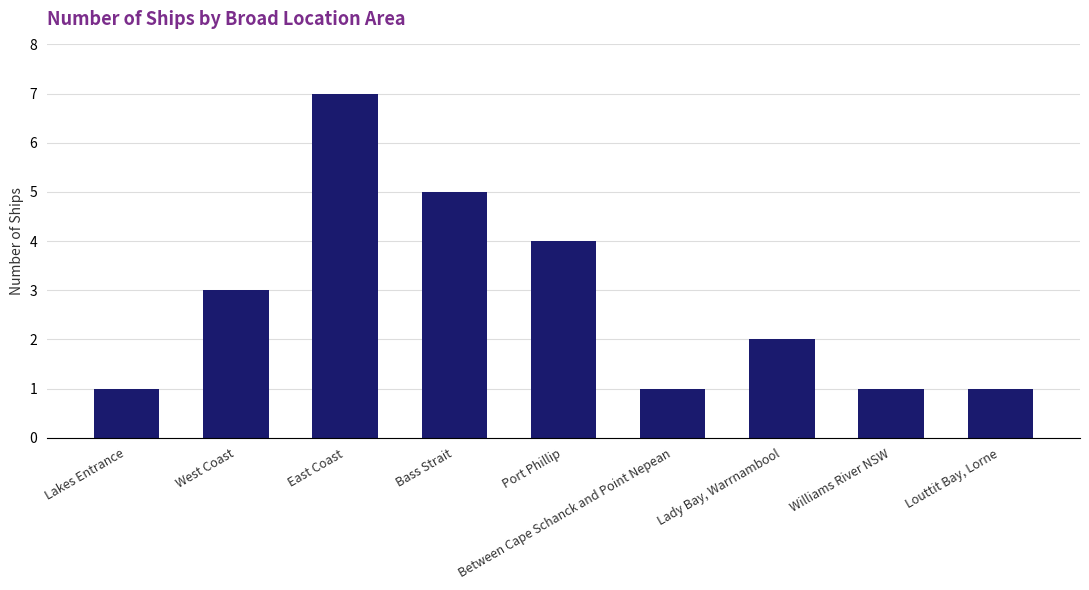

What is the average value?

3